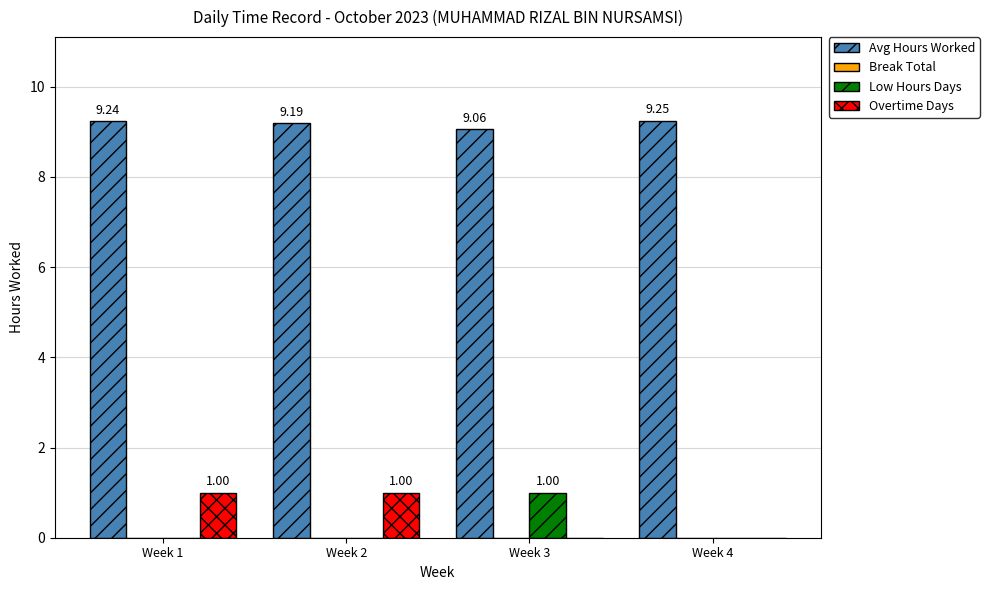

What is the sum of the Avg Hours Worked values at Week 4 and Week 2?

18.4